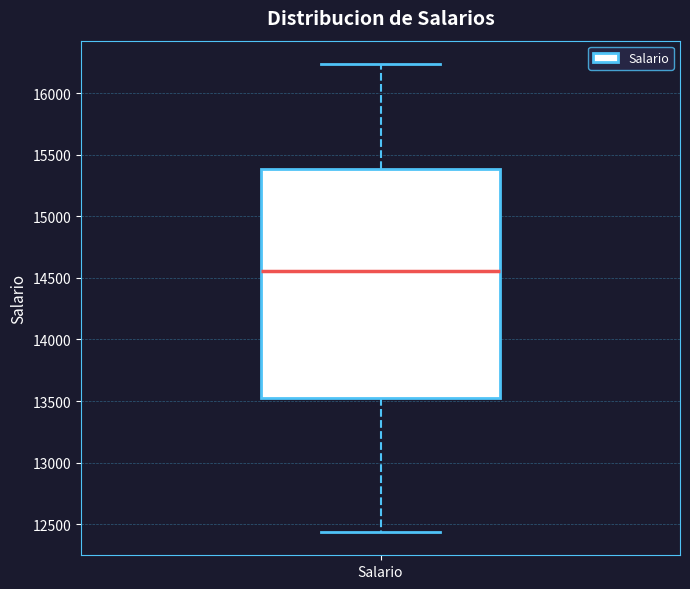

Transcribe this box plot: give where the median line is, the range the box spans, and where the two whiskers end, as read against the y-axis. The values are not printed on the chart, so give them approximately, as read against the axis.

median 14550, box 13500 to 15400, whiskers 12450 to 16250